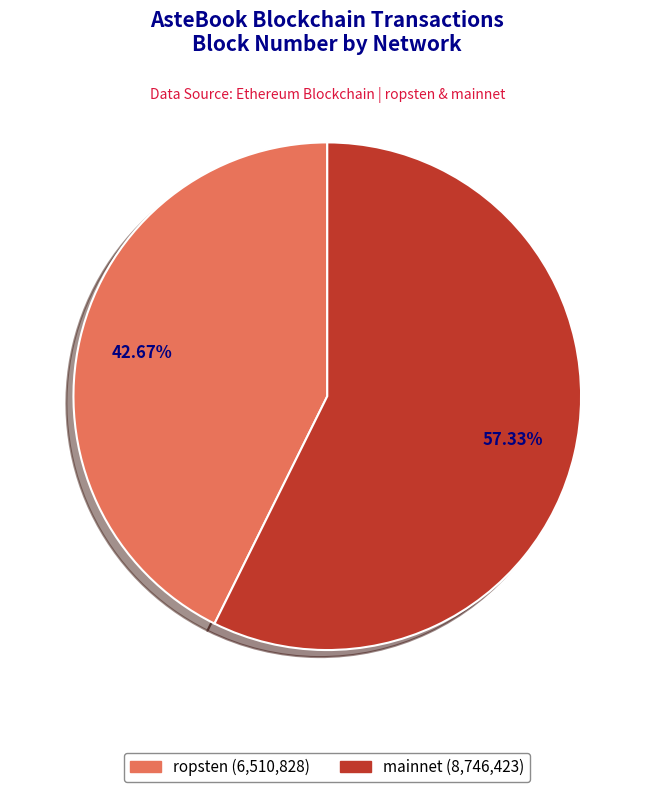

Does any single category account for the majority?

Yes